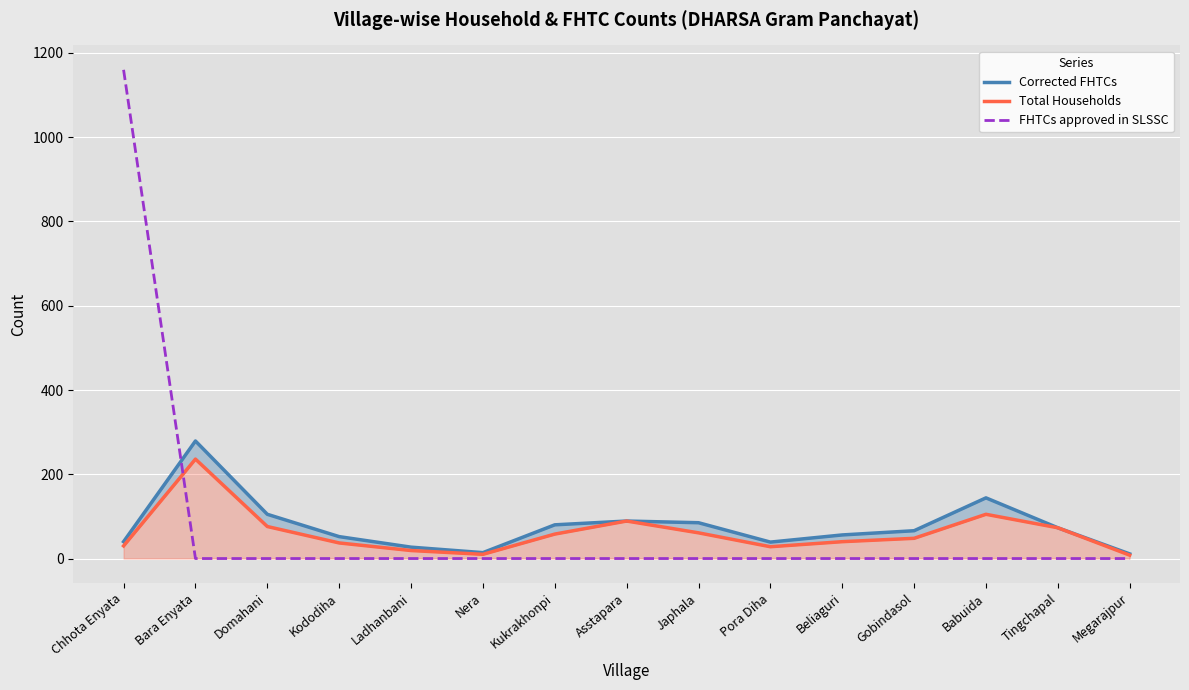

How many interior local valleys does the Corrected FHTCs series have?

2